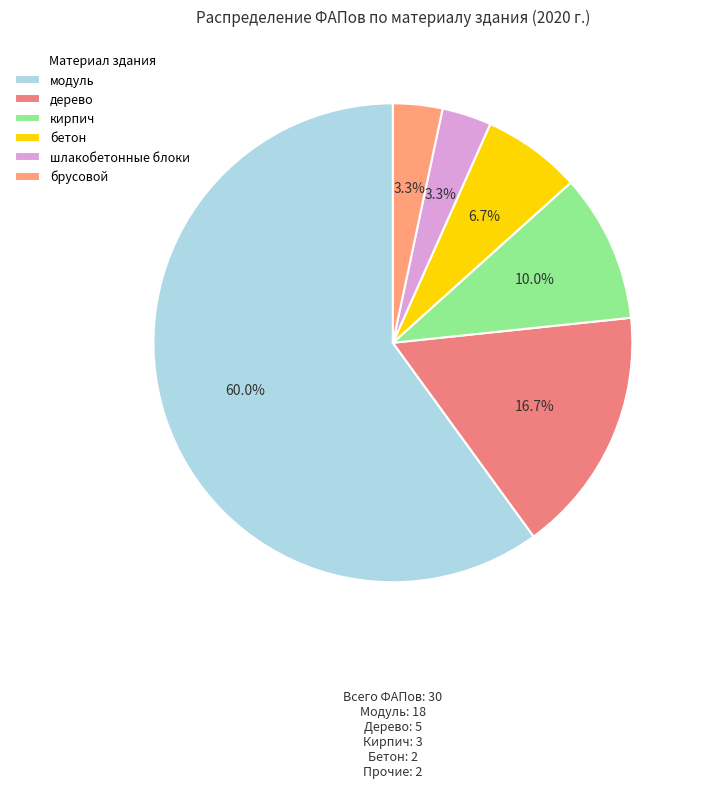

Approximately how many times larger is the value at модуль compared to брусовой?

18.0